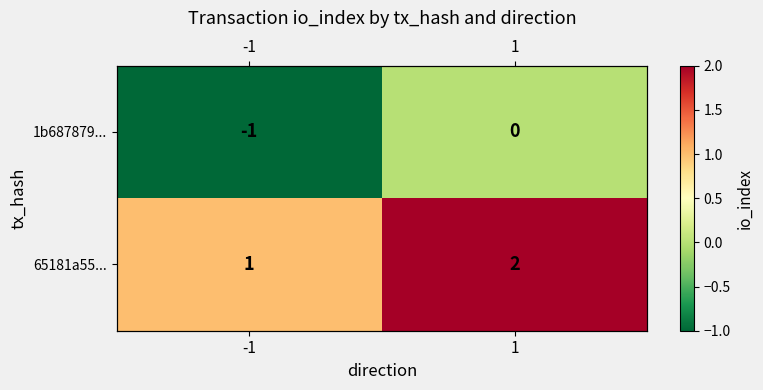

How many 1b687879... values are between -1 and 0?

2